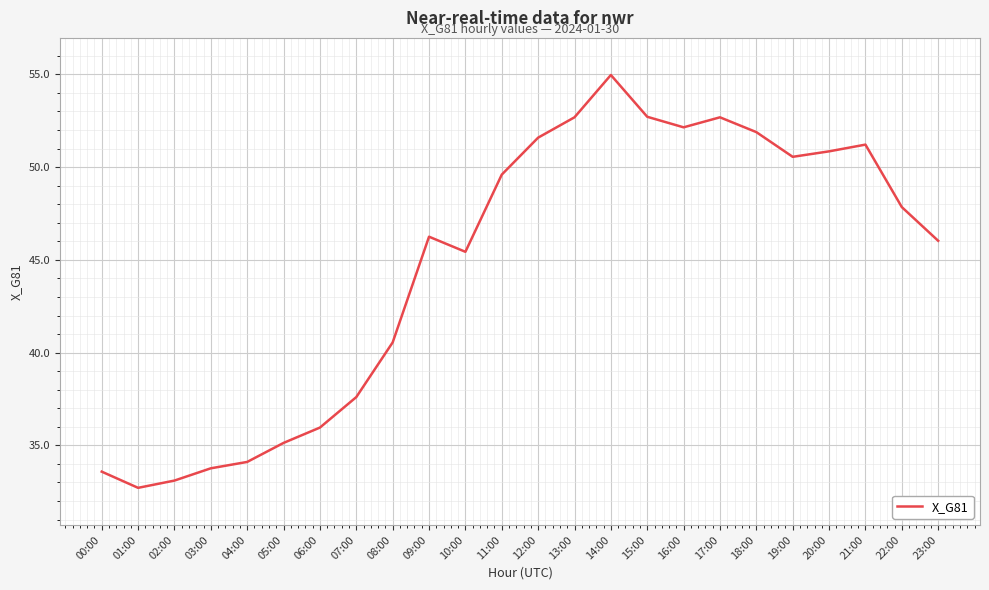

Which category has the highest value across all series?

14:00